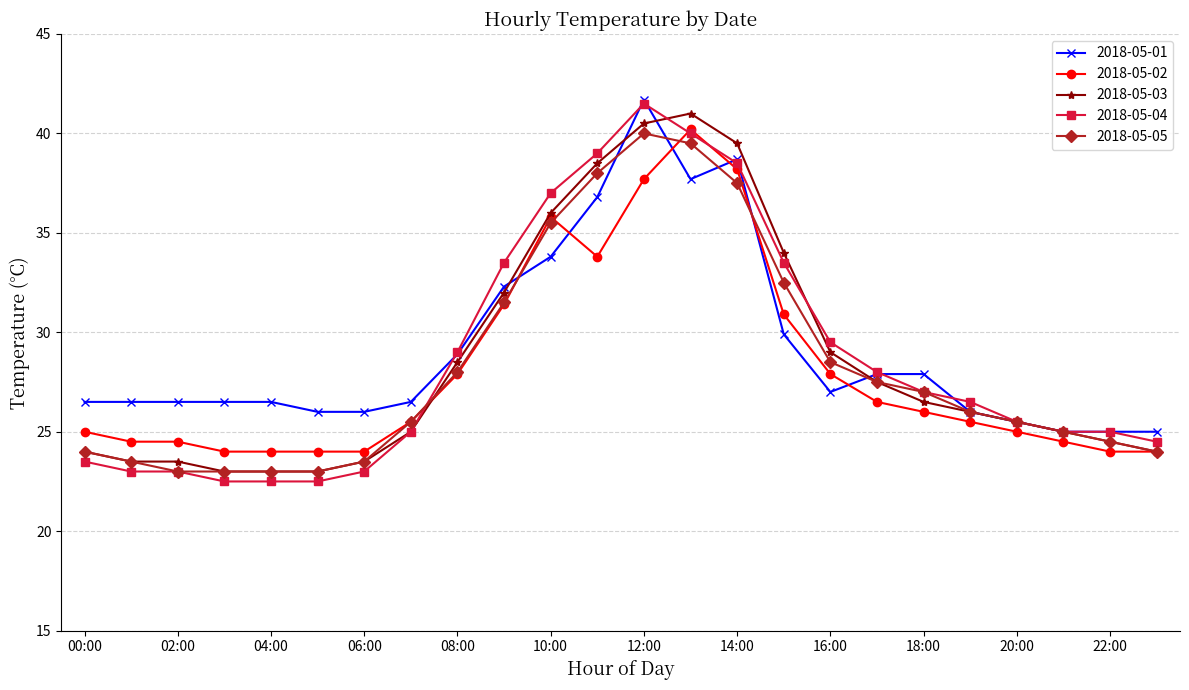

How many series are shown in this chart?

5